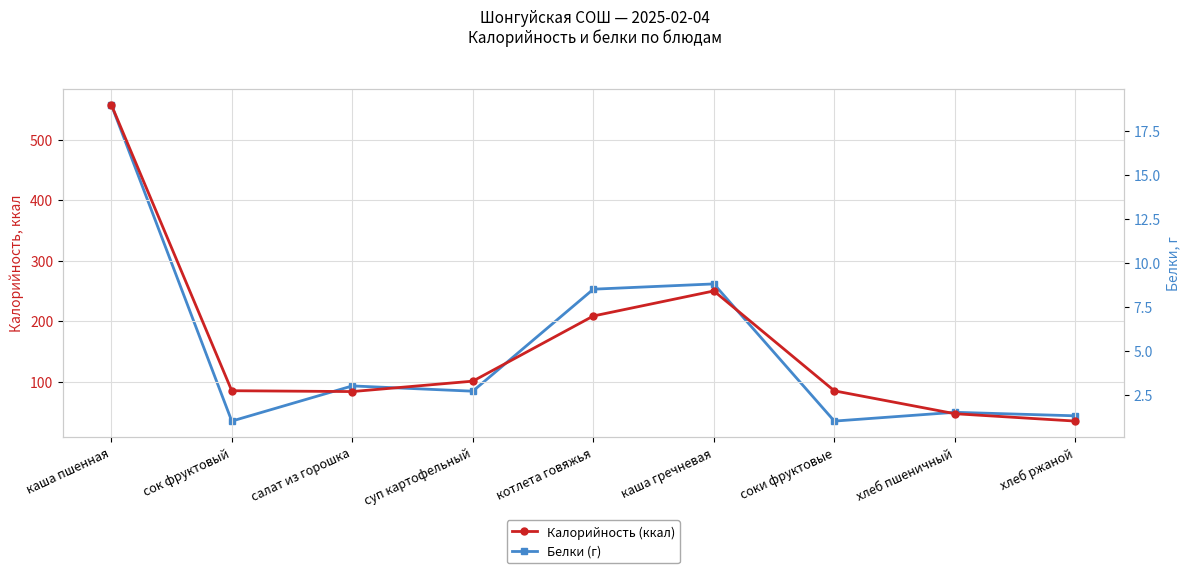

Reading left to right, what are all the values shown in this chart?

Калорийность (ккал): каша пшенная=558.0	сок фруктовый=85.0	салат из горошка=83.6	суп картофельный=100.8	котлета говяжья=208.5	каша гречневая=249.9	соки фруктовые=84.8	хлеб пшеничный=47.0	хлеб ржаной=34.8
Белки (г): каша пшенная=19.0	сок фруктовый=1.0	салат из горошка=3.0	суп картофельный=2.7	котлета говяжья=8.5	каша гречневая=8.8	соки фруктовые=1.0	хлеб пшеничный=1.5	хлеб ржаной=1.3